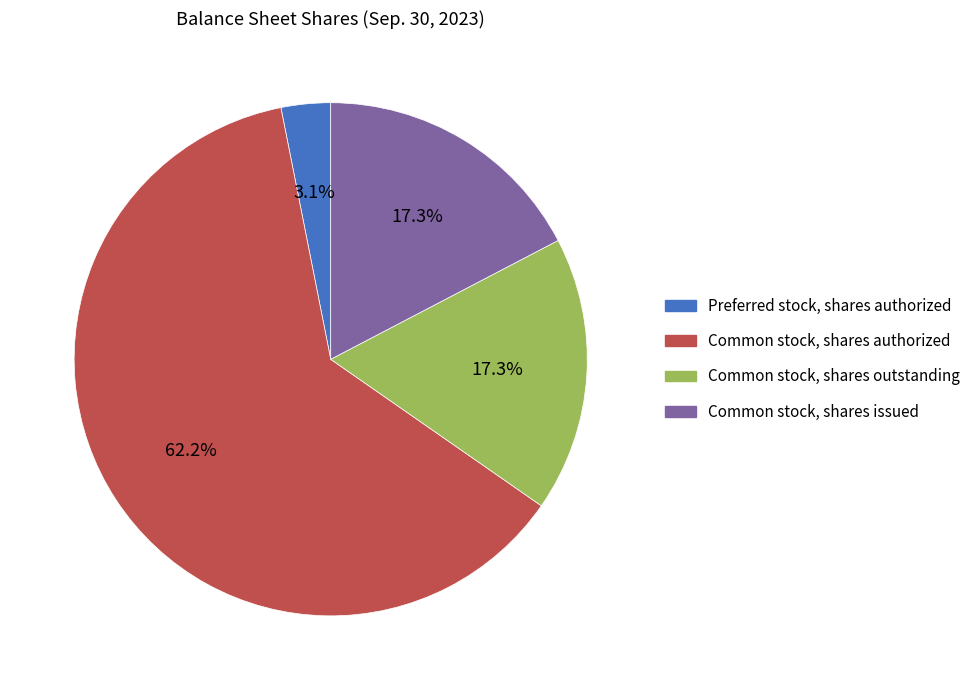

To the nearest percent, what percentage of the pie is Common stock, shares authorized?

62%